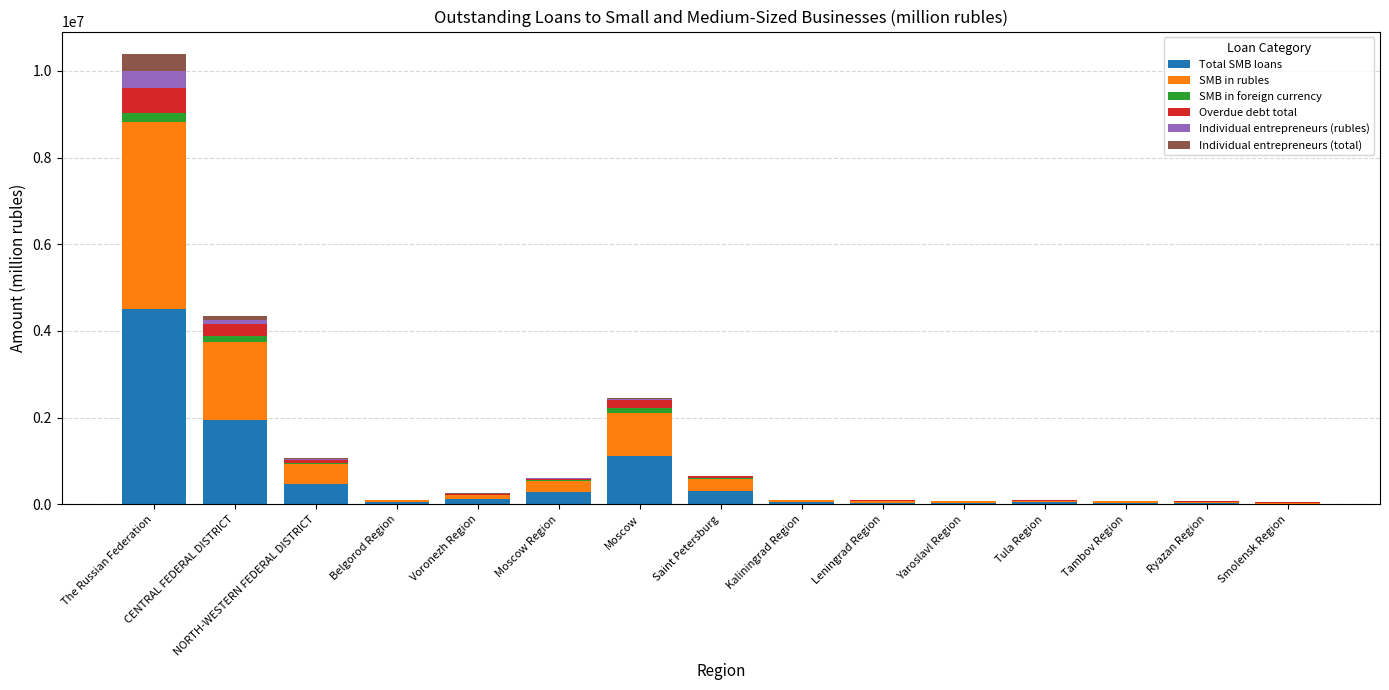

At which category is the sum across all series the highest?

The Russian Federation